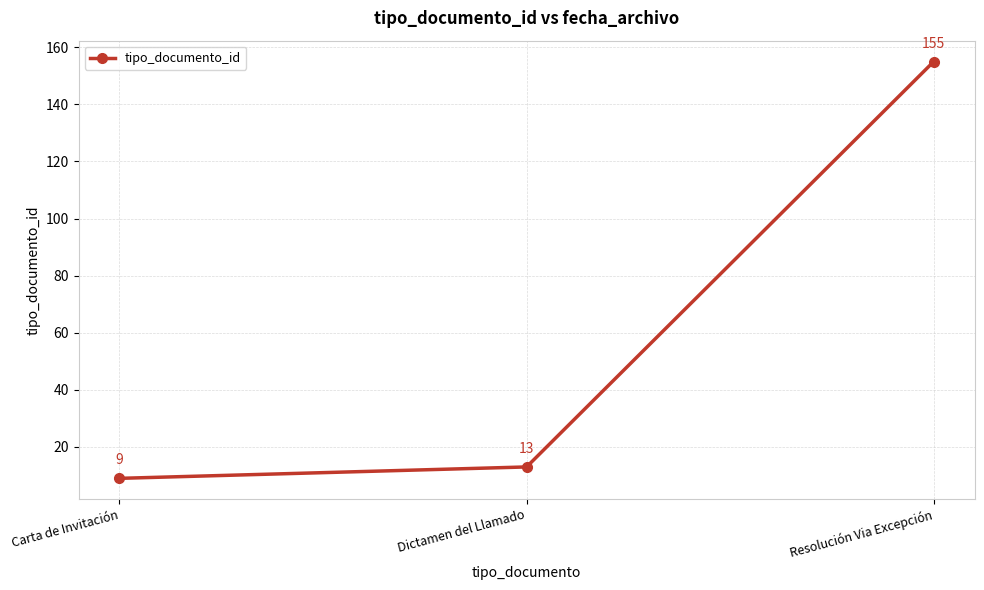

Reading right to left, what are all the values shown in this chart?

Resolución Via Excepción=155	Dictamen del Llamado=13	Carta de Invitación=9